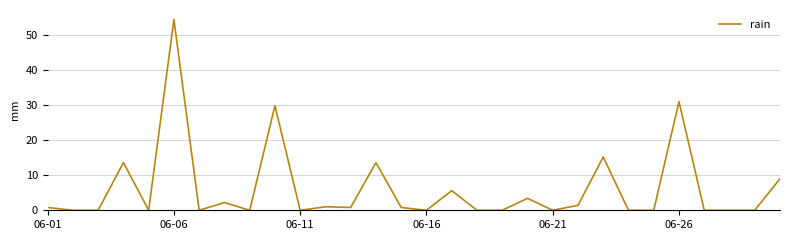

What is the difference between the maximum and minimum values?

54.4